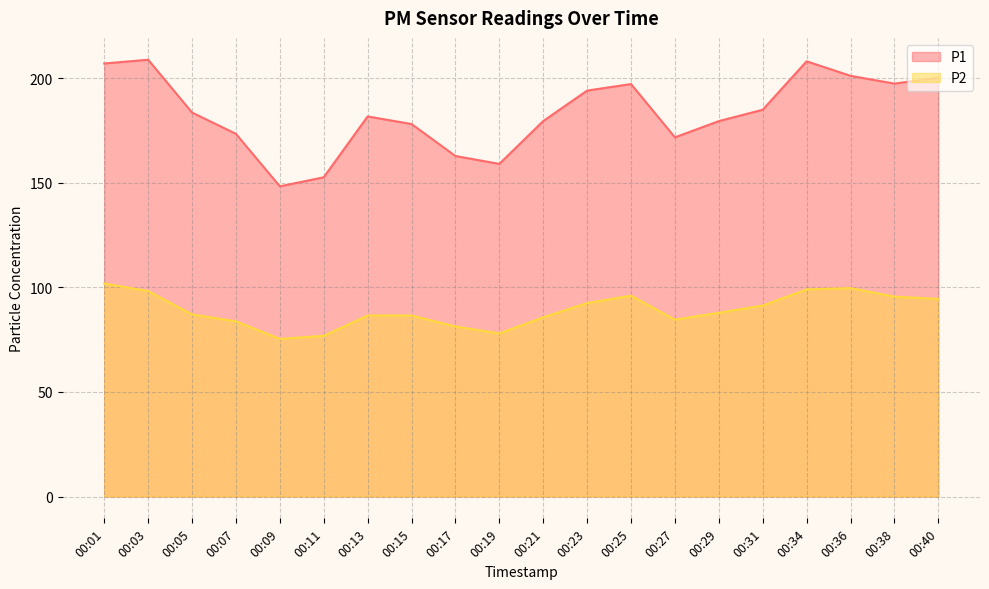

True or false: P1 and P2 intersect in this chart.

False